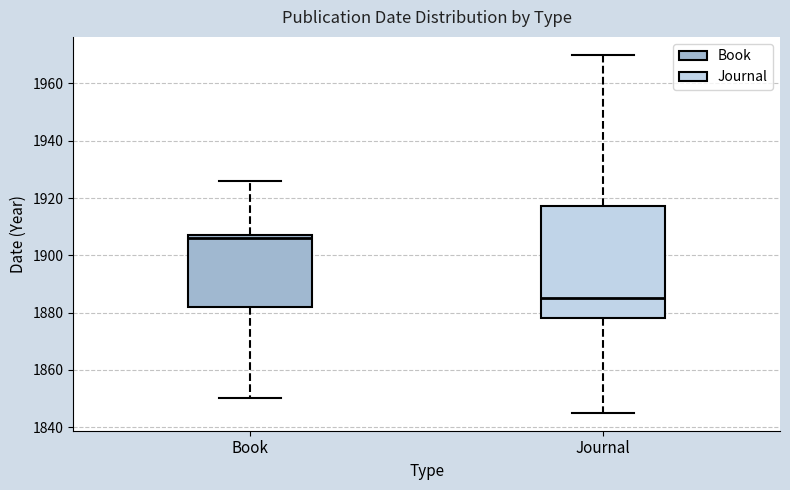

Reading left to right, read every box against the y-axis: the position of its median line, the range the box covers, and the ends of its whiskers. The values are not printed on the chart, so give them approximately, as read against the axis.

Book: median 1906, box 1882 to 1908, whiskers 1850 to 1926
Journal: median 1886, box 1878 to 1918, whiskers 1846 to 1970